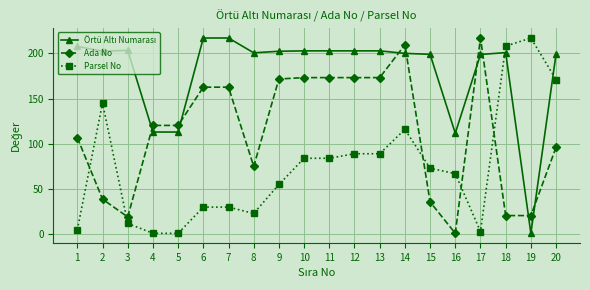

Between which two adjacent categories do Parsel No and Ada No first intersect?

1 and 2